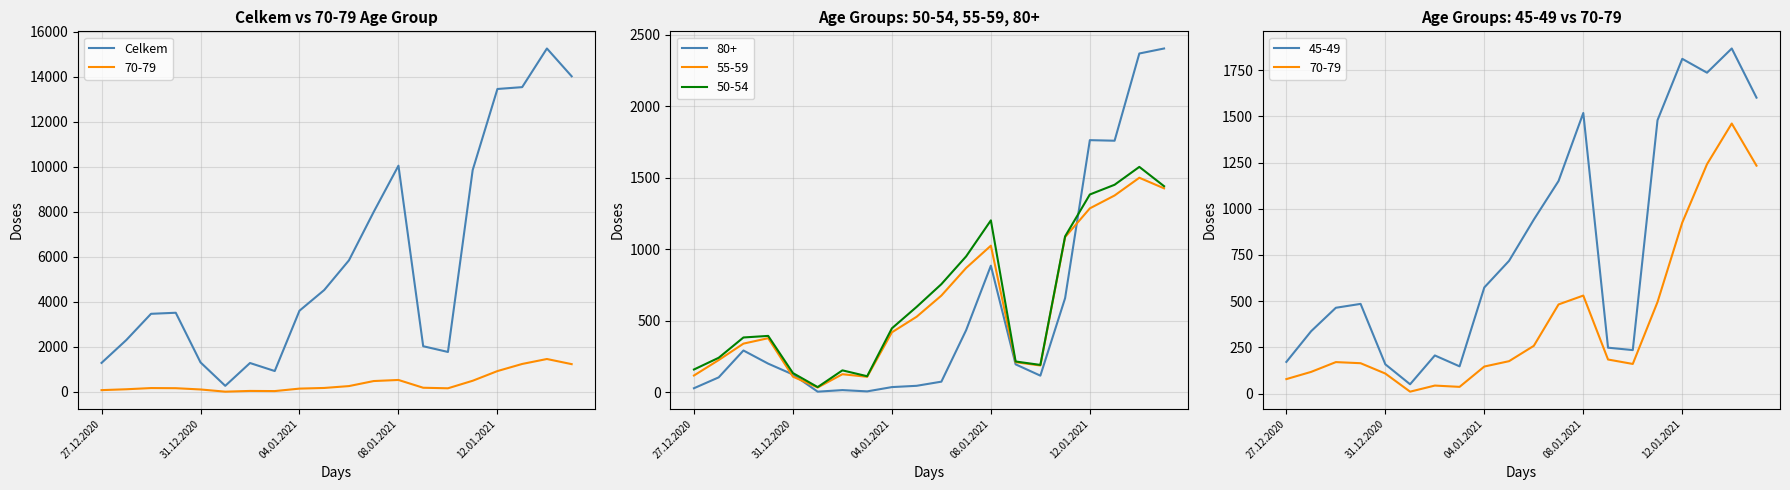

What value does the data have at 14?

1774